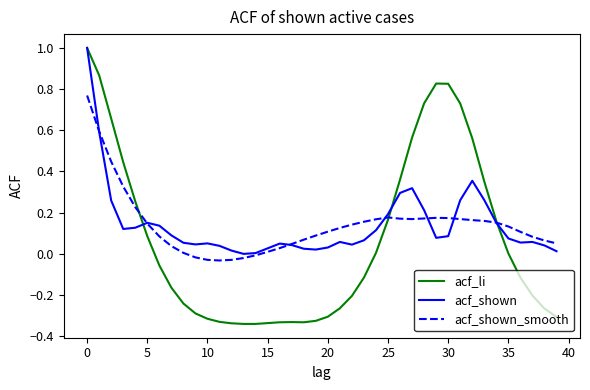

What are all the series names shown in the legend?

acf_li, acf_shown, acf_shown_smooth